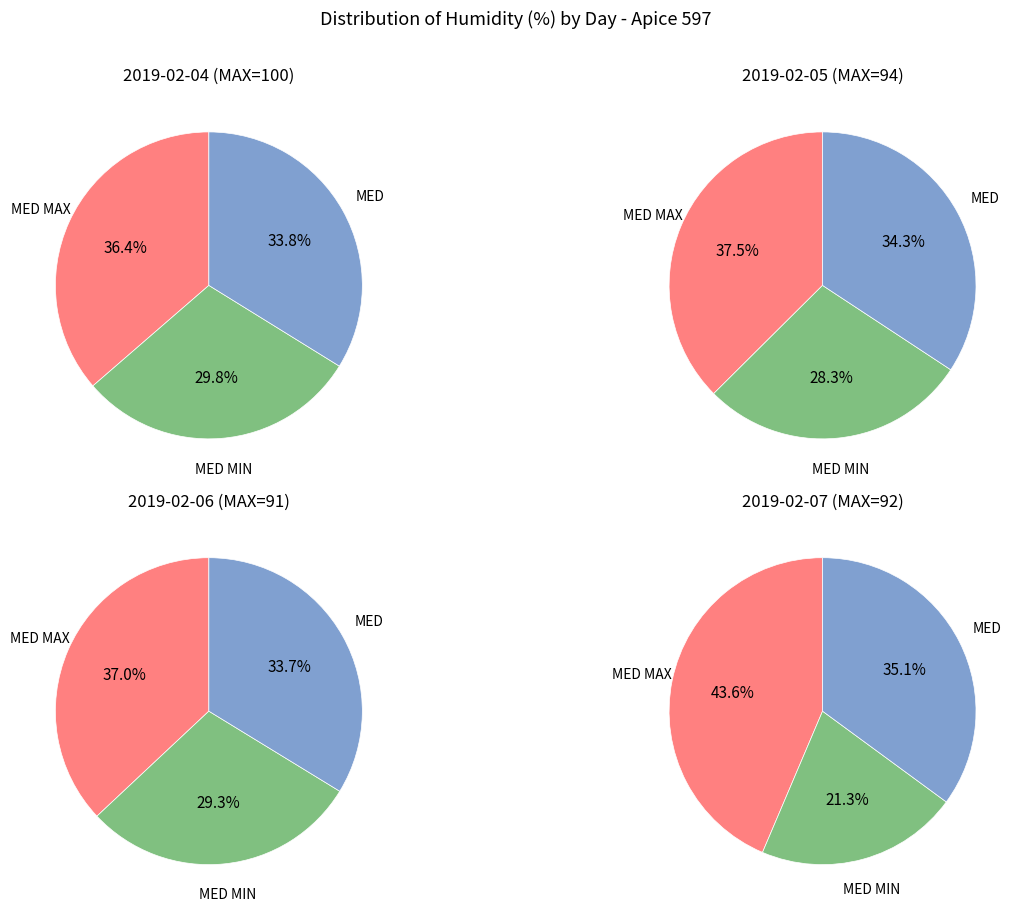

Which series has the largest range (max minus min)?

2019-02-07